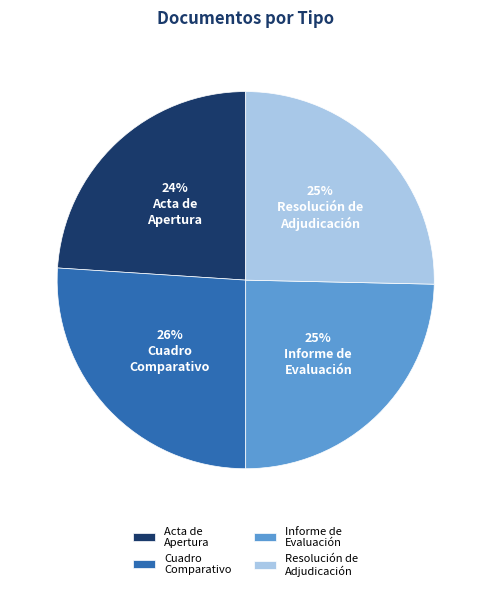

To the nearest percent, what is the average slice percentage?

25%